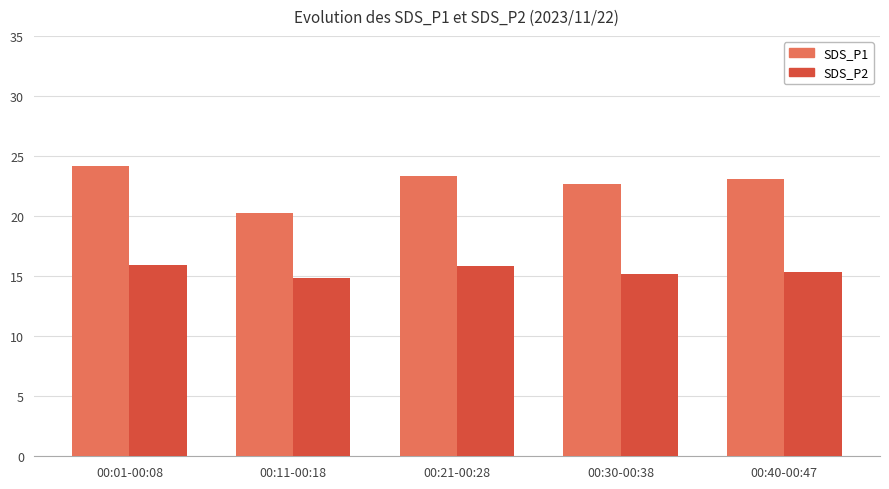

What is the difference between the highest and lowest values at 00:01-00:08?

8.3